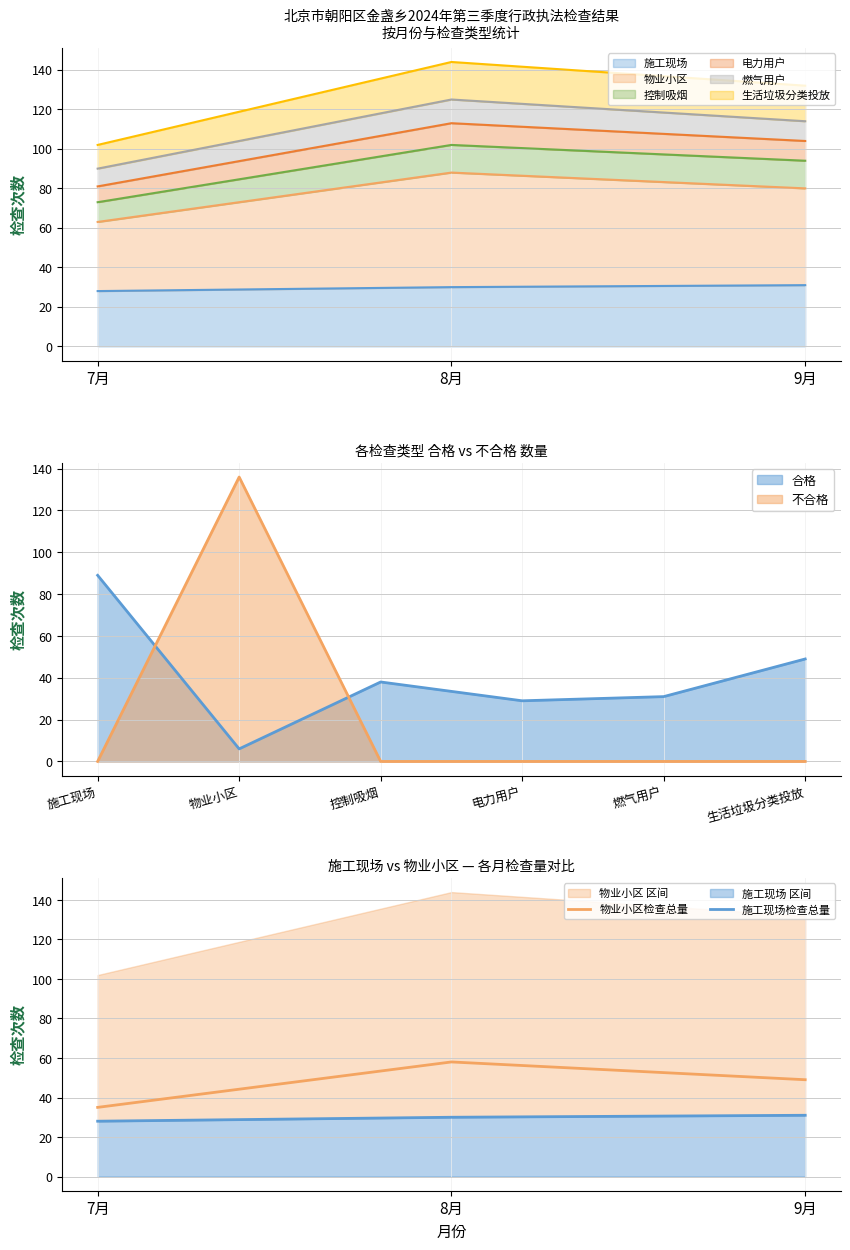

At 7月, list the series in order from largest to smallest.

物业小区检查总量, 施工现场检查总量